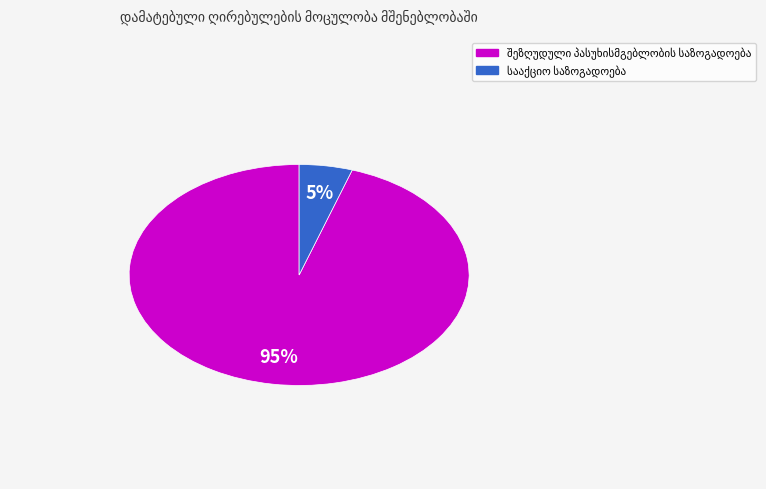

To the nearest percent, what is the difference between the largest and smallest slice percentages?

90%